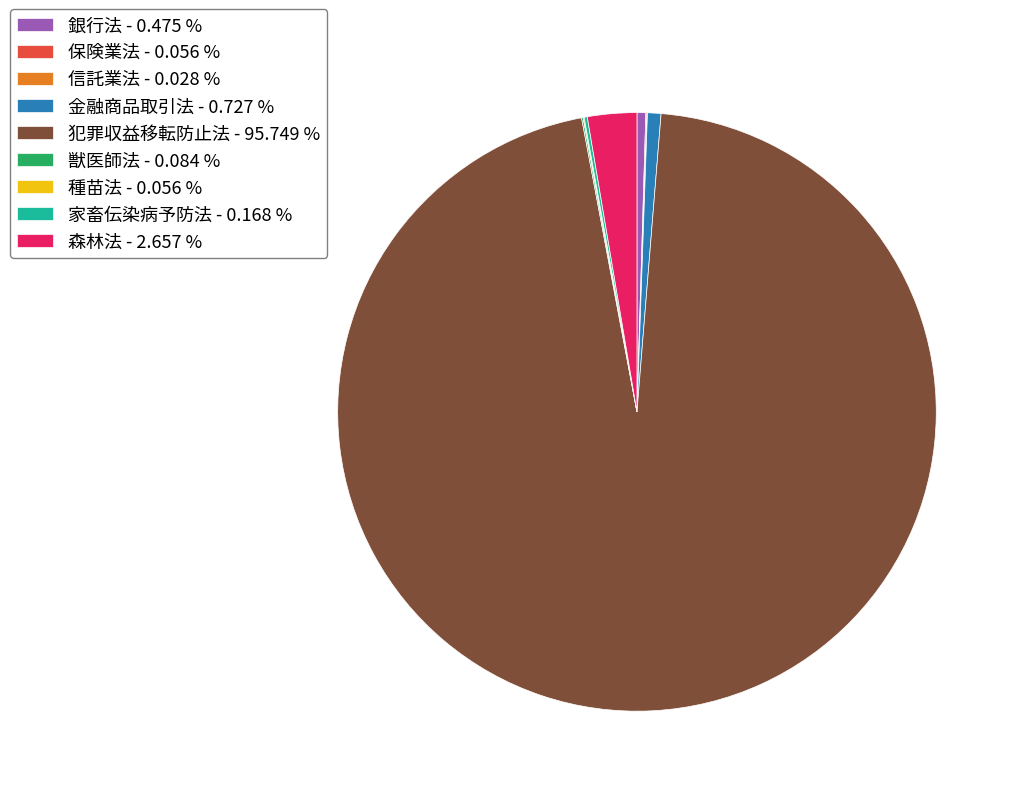

What is the majority slice?

犯罪収益移転防止法